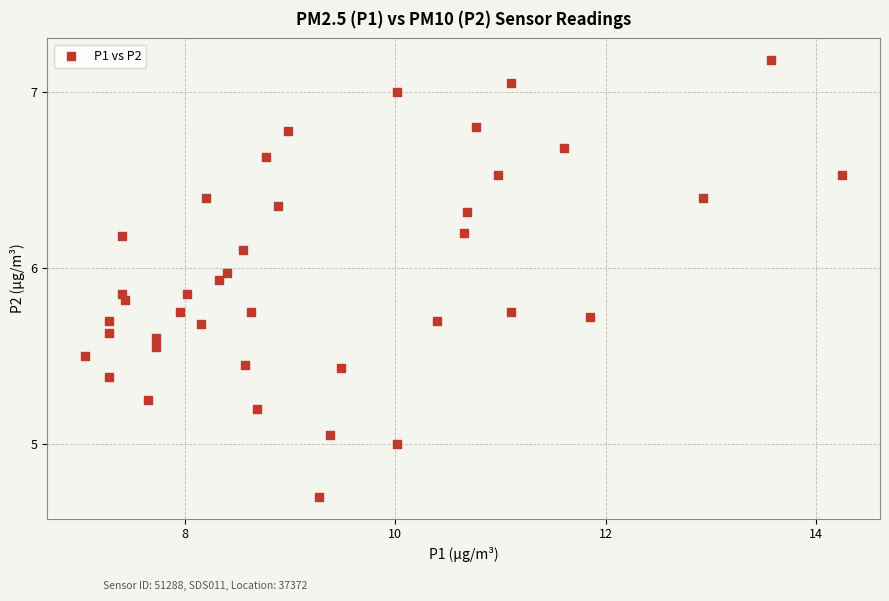

What is the range of X values (max minus min)?

7.2